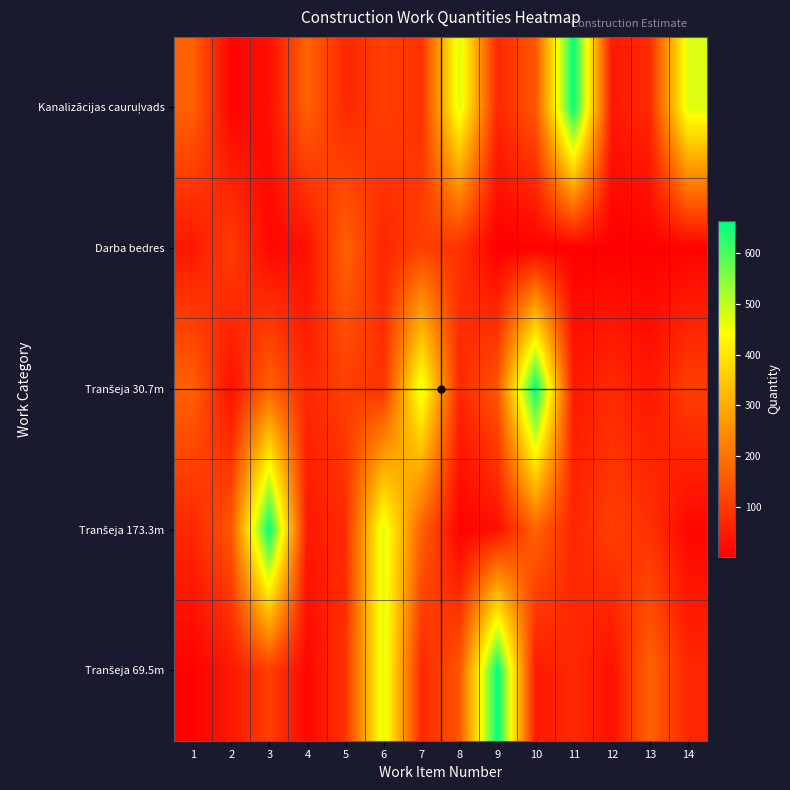

At 11, list the series in order from smallest to largest.

Darba bedres, Tranšeja 30.7m, Tranšeja 173.3m, Tranšeja 69.5m, Kanalizācijas cauruļvads